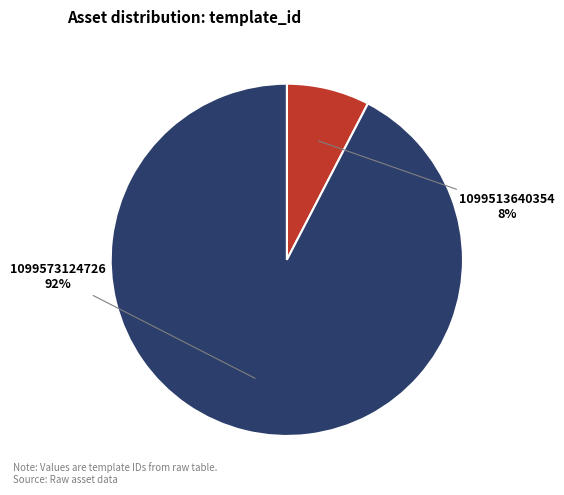

How many slices are in this pie chart?

2